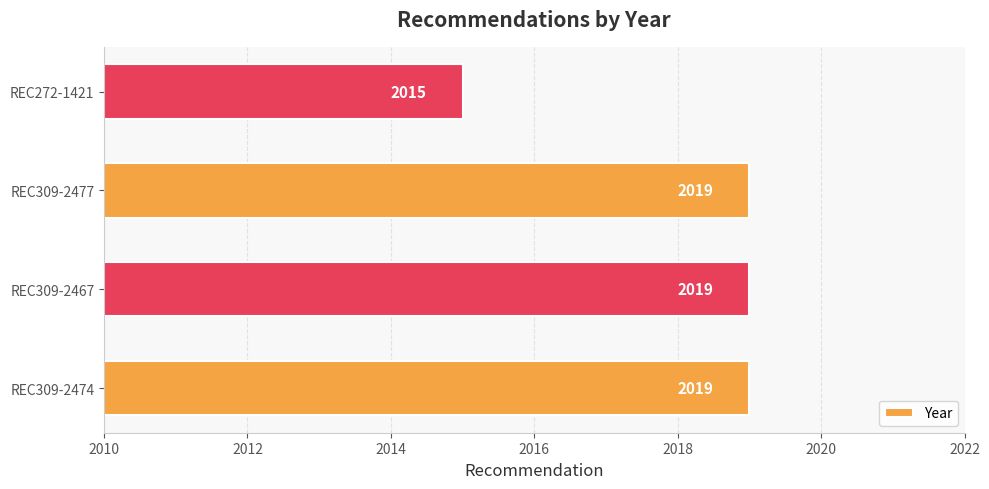

What is the difference between the values at REC272-1421 and REC309-2474?

4